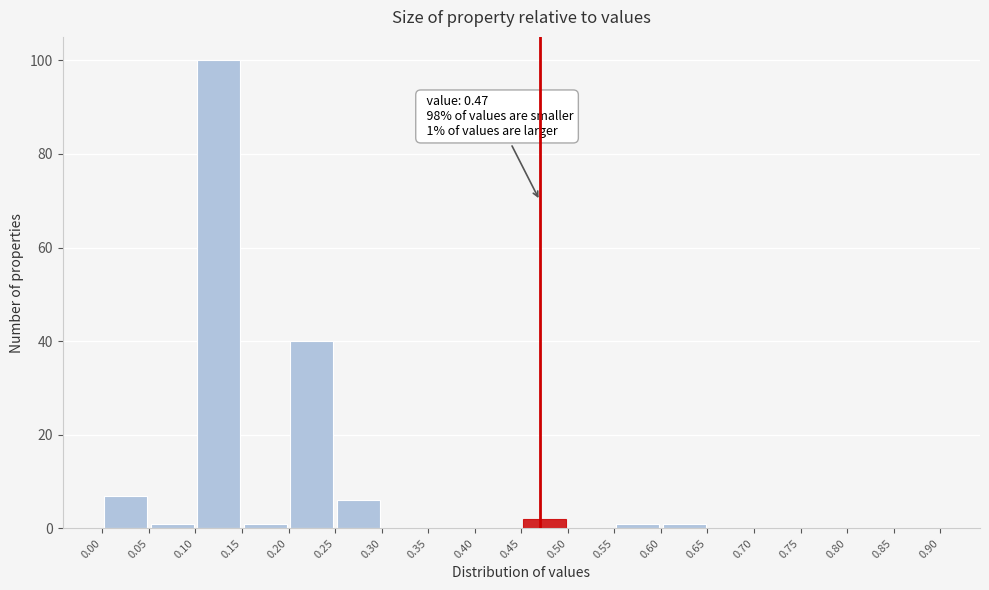

Over which range of the x-axis is the bar tallest?

0.10 to 0.15